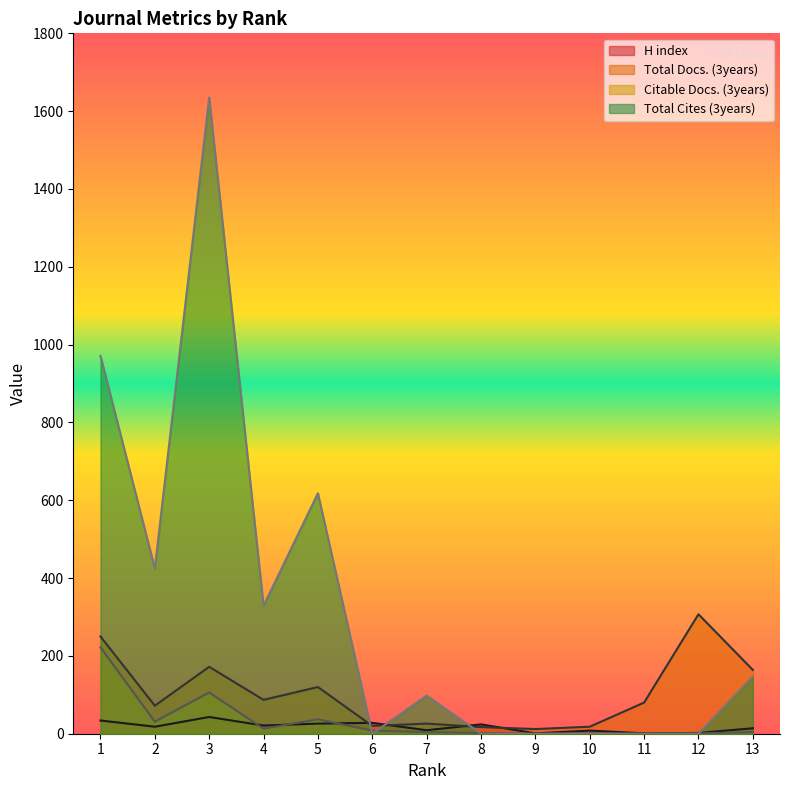

At which category does the chart reach its minimum across all series?

9